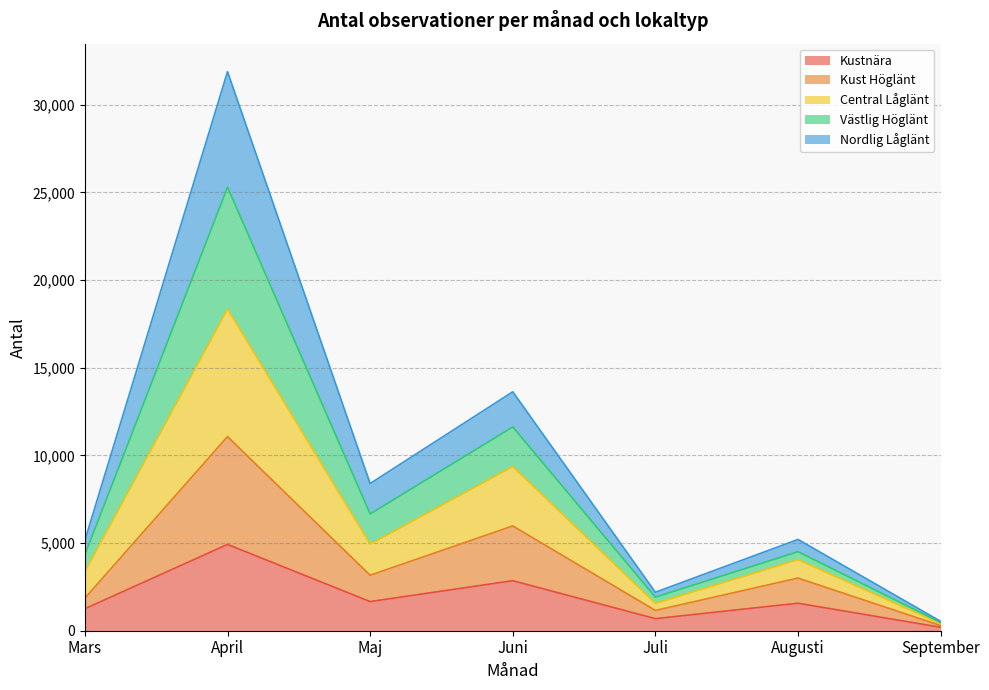

True or false: Kustnära has a value of 6679 at April.

False